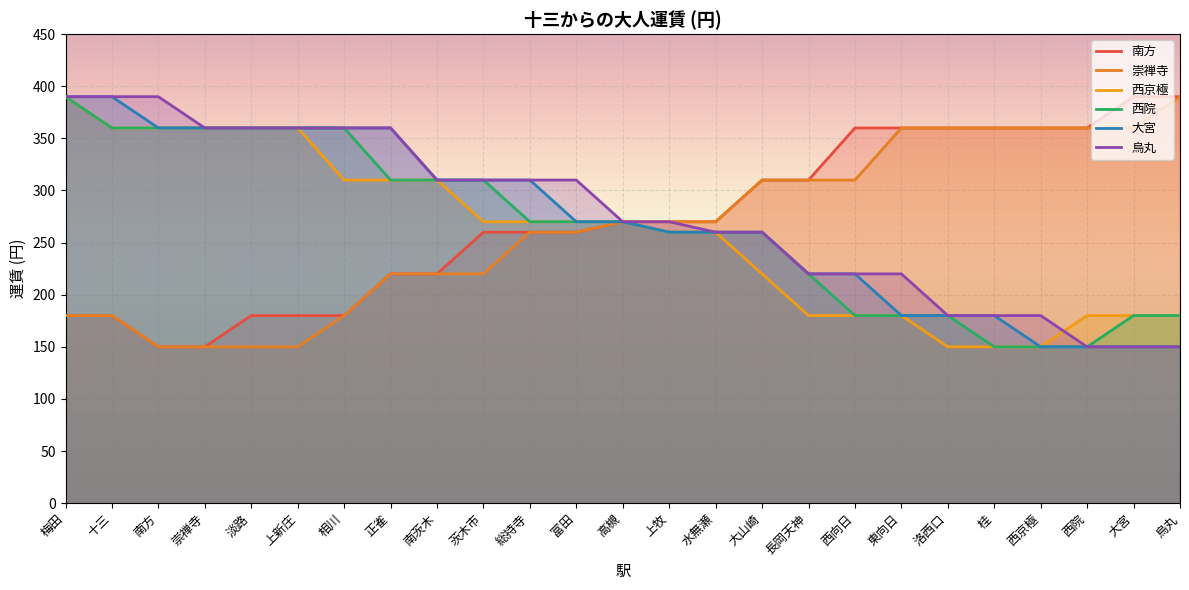

Count the number of data series in this chart.

6